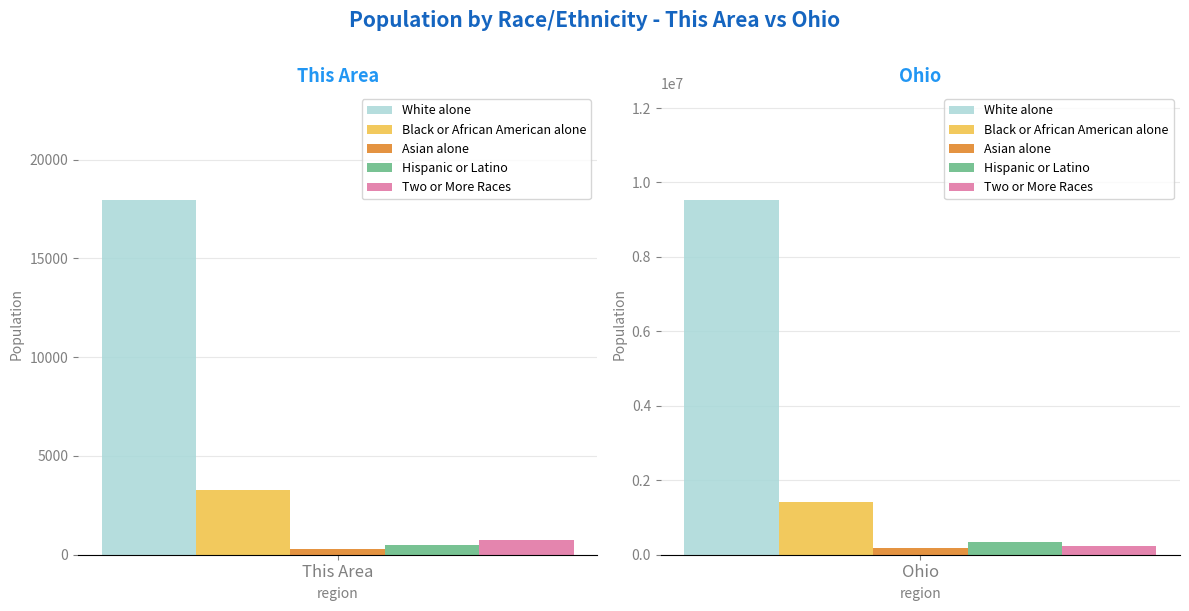

At which label is White alone closest to 4778708?

This Area